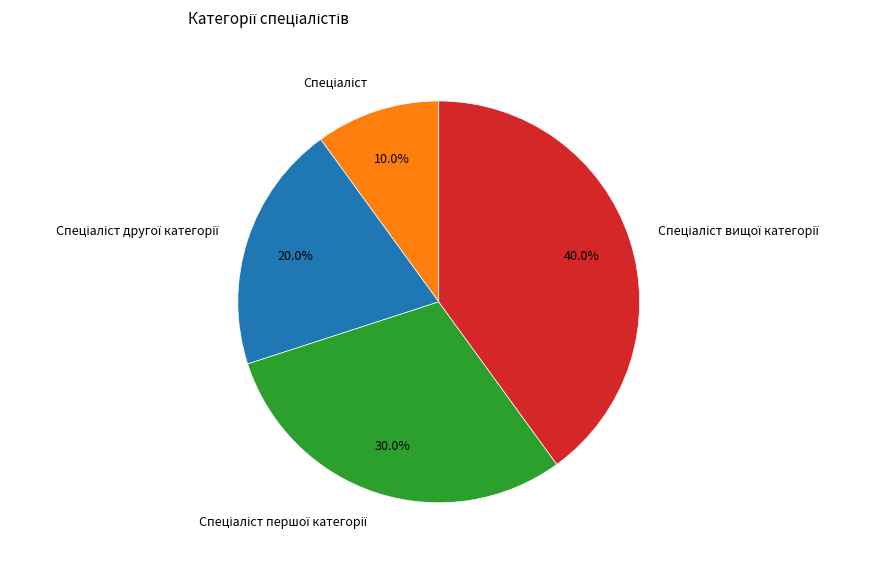

To the nearest percent, what is the average slice percentage?

25%